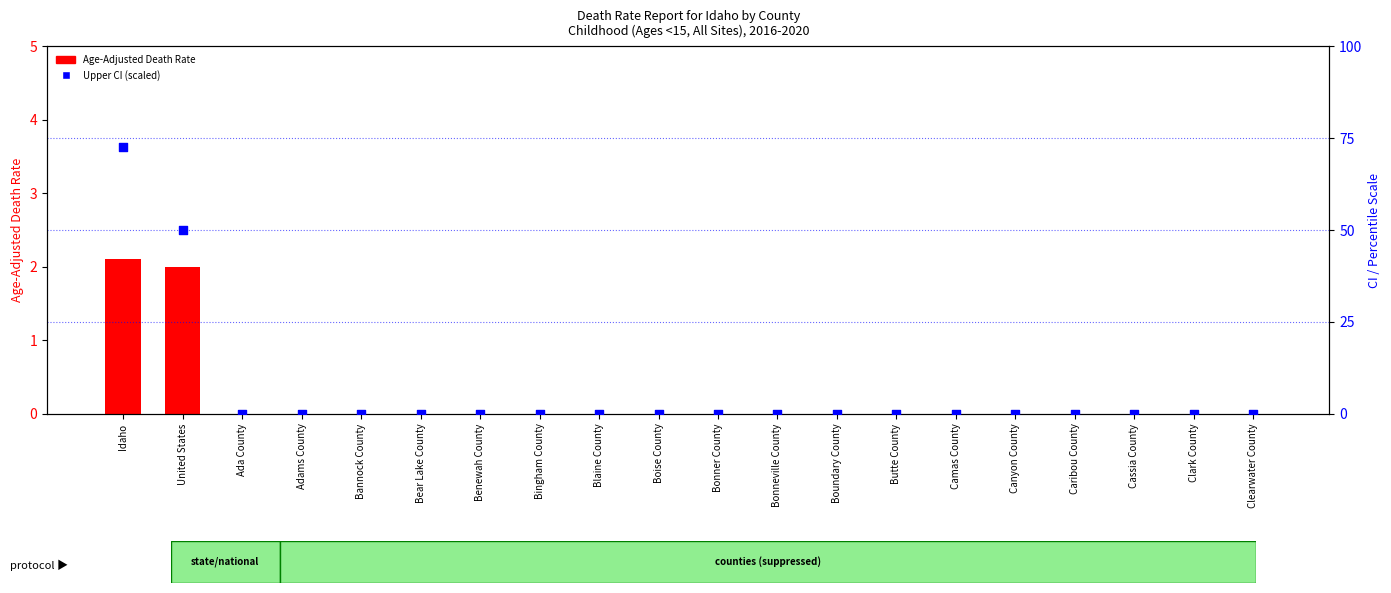

Which series contains the highest Y value?

Upper CI (scaled)